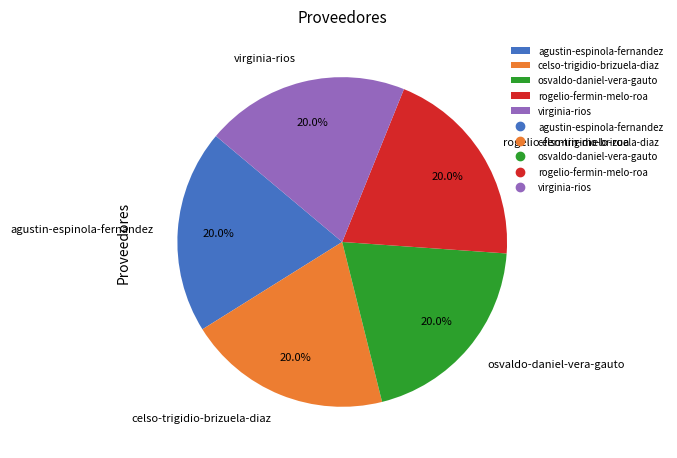

To the nearest percent, what percentage of the pie is osvaldo-daniel-vera-gauto?

20%